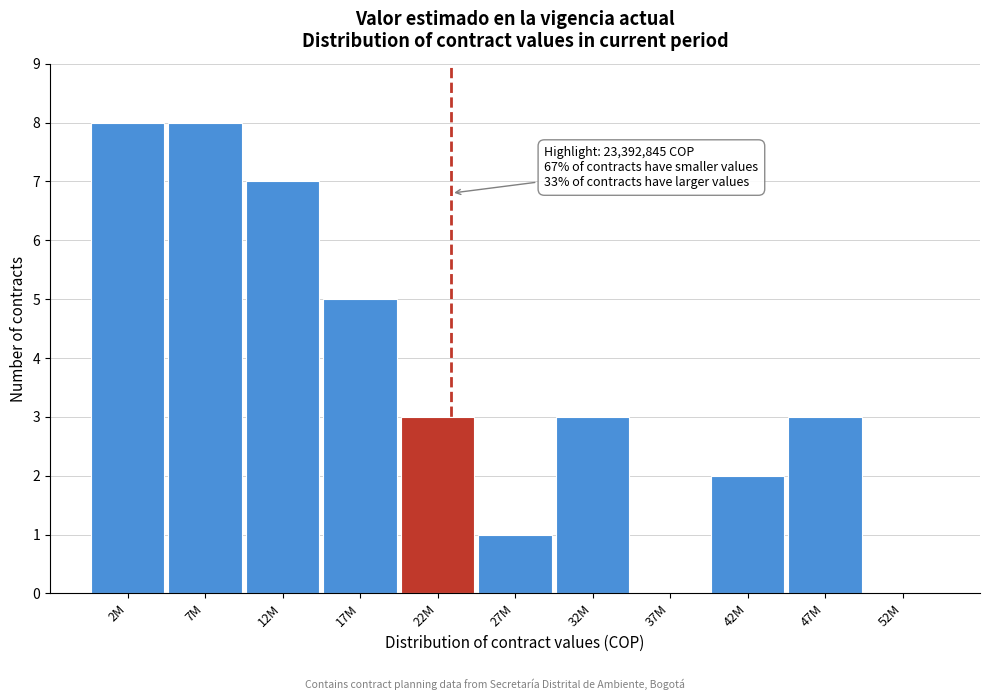

Reading left to right, transcribe all the data shown in this chart.

2M=8	7M=8	12M=7	17M=5	22M=3	27M=1	32M=3	37M=0	42M=2	47M=3	52M=0